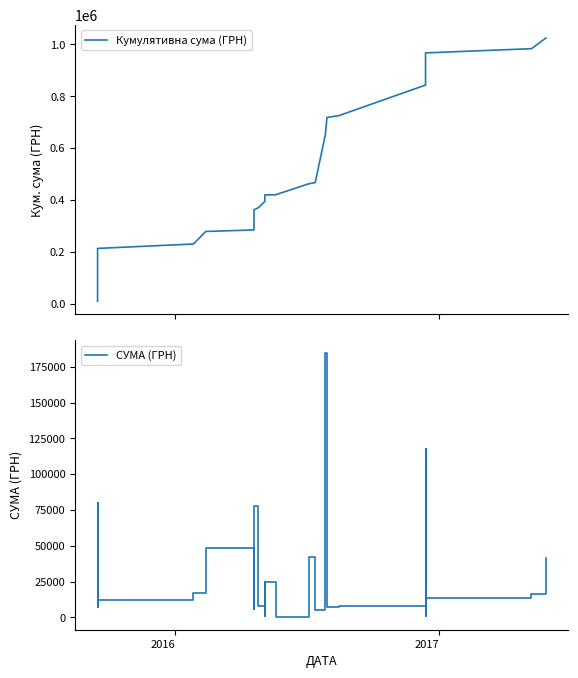

How many categories are shown in the chart?

30